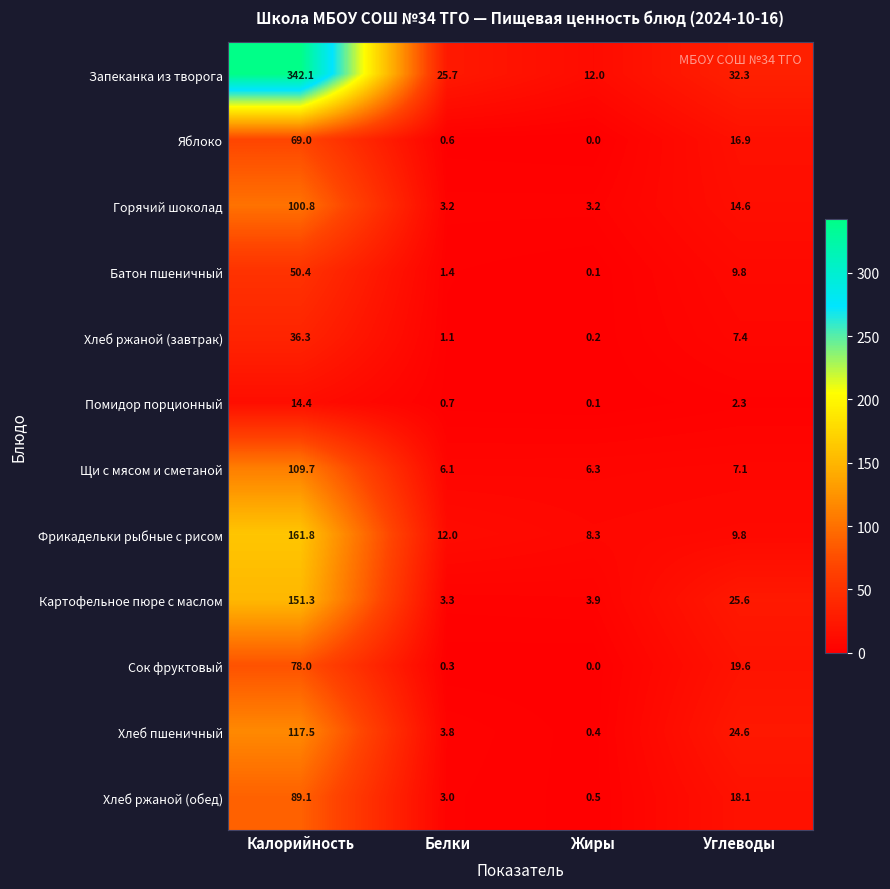

How many data points in Хлеб ржаной (завтрак) are less than 7?

2